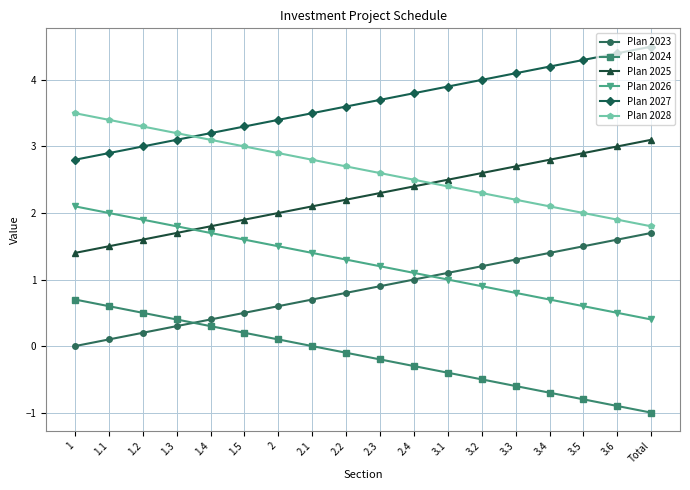

What is the label of the 9th point from the right?

2.3